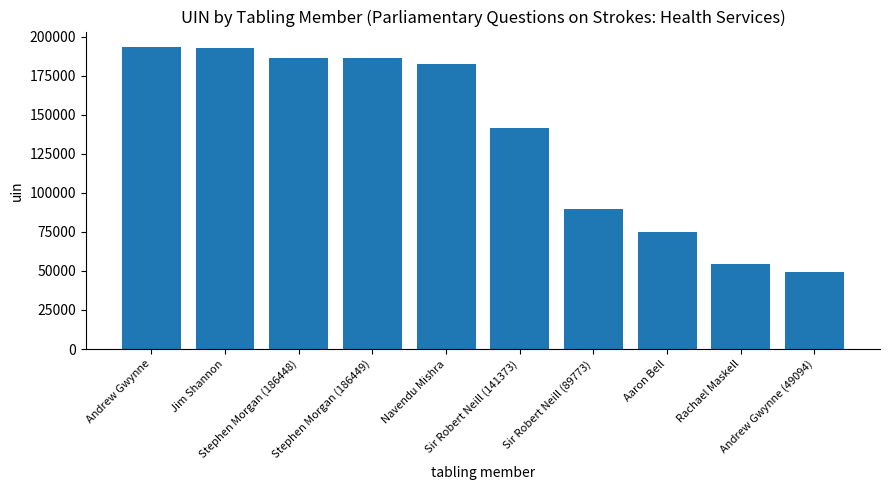

What is the maximum value shown in the chart?

193587